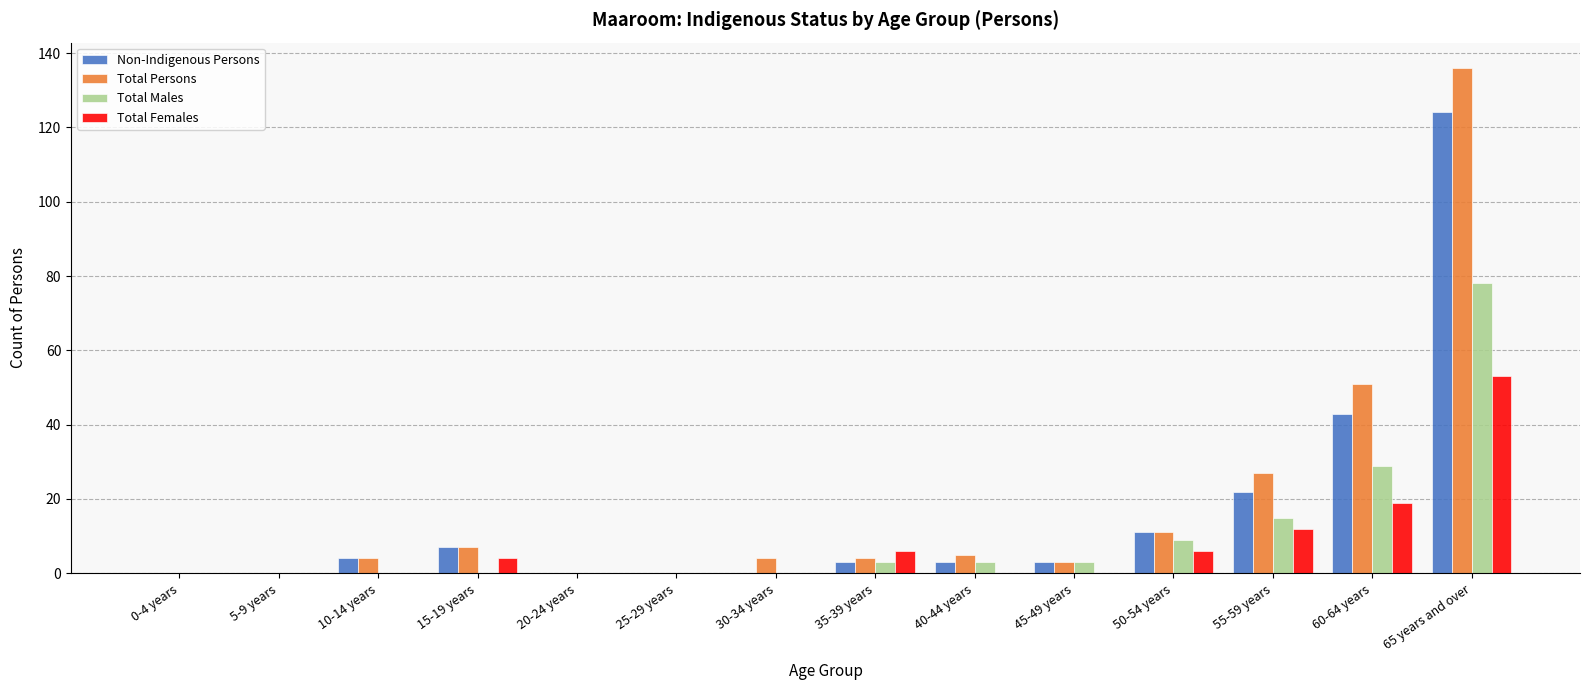

Which label corresponds to the largest value in the chart?

65 years and over